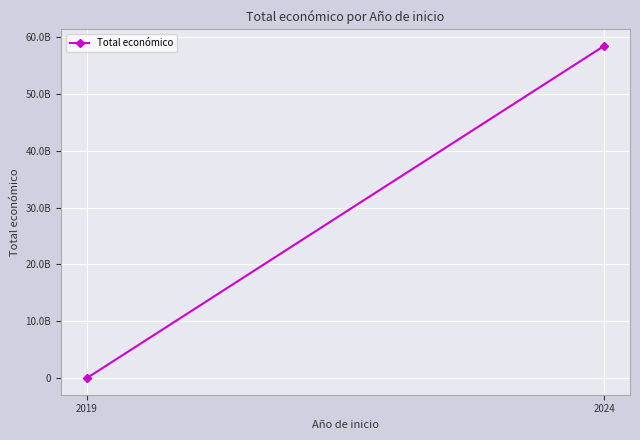

Is it true that the value at 2024 is 92591917114?

False